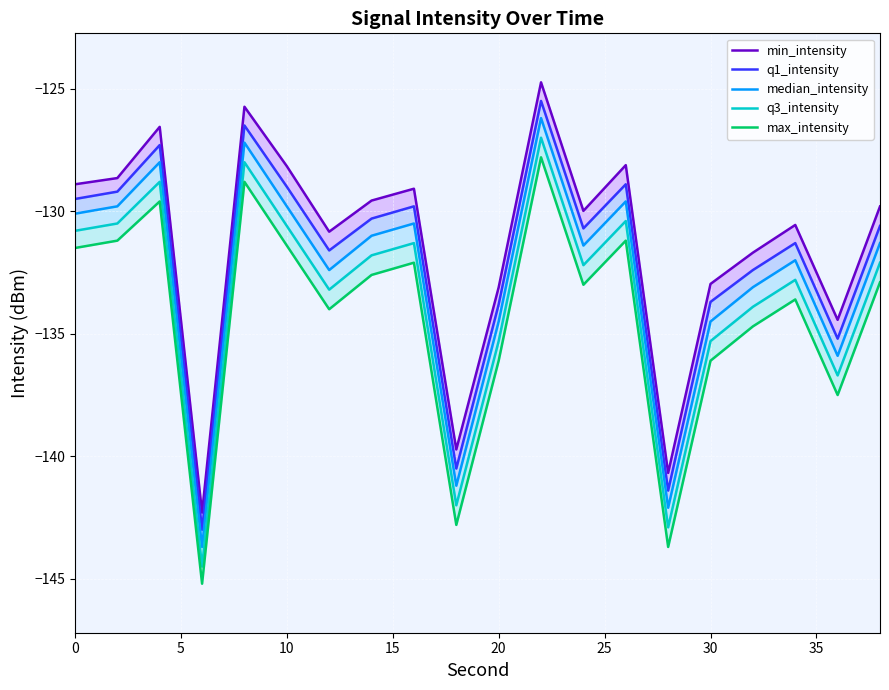

True or false: min_intensity and median_intensity cross at least once.

False